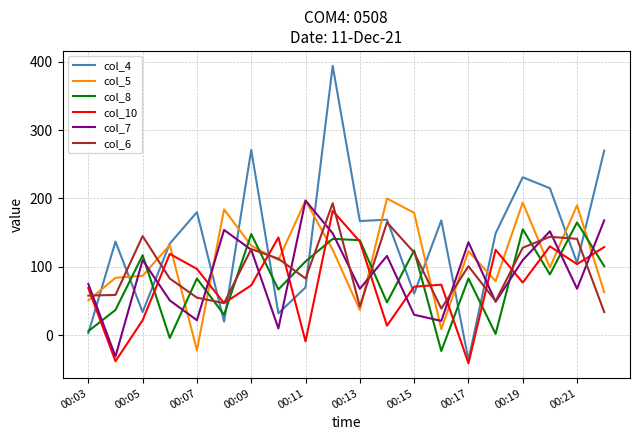

Which series has the widest spread of values?

col_4